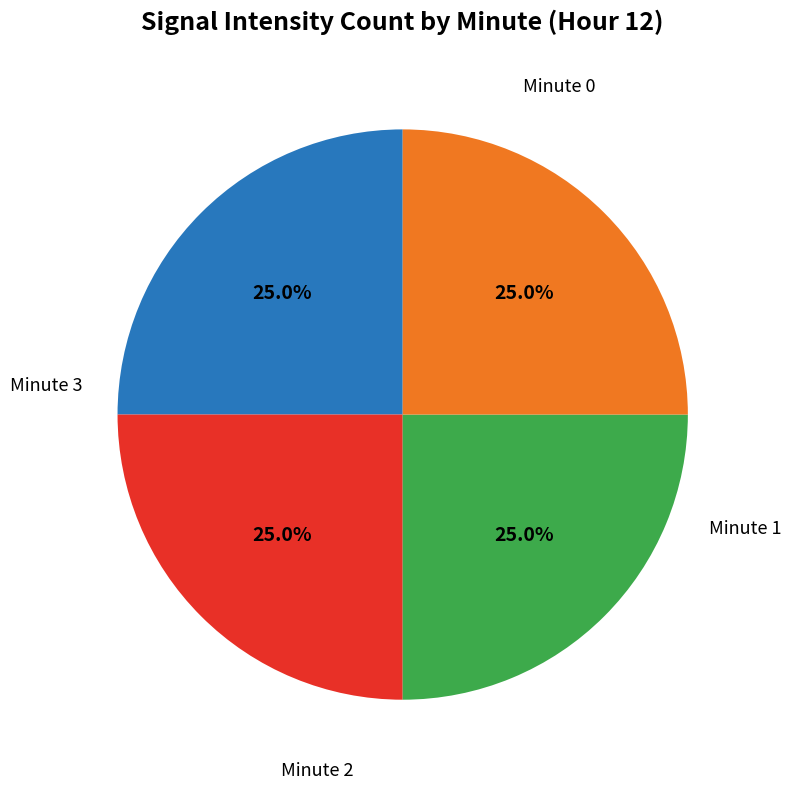

Is there a majority slice in this chart?

No